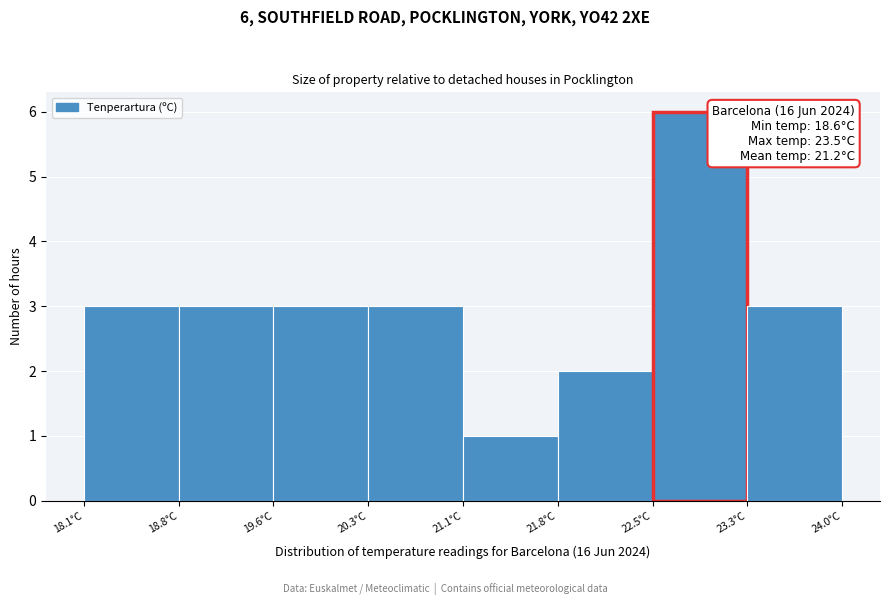

Over which range of the x-axis is the bar tallest?

22.5 to 23.3